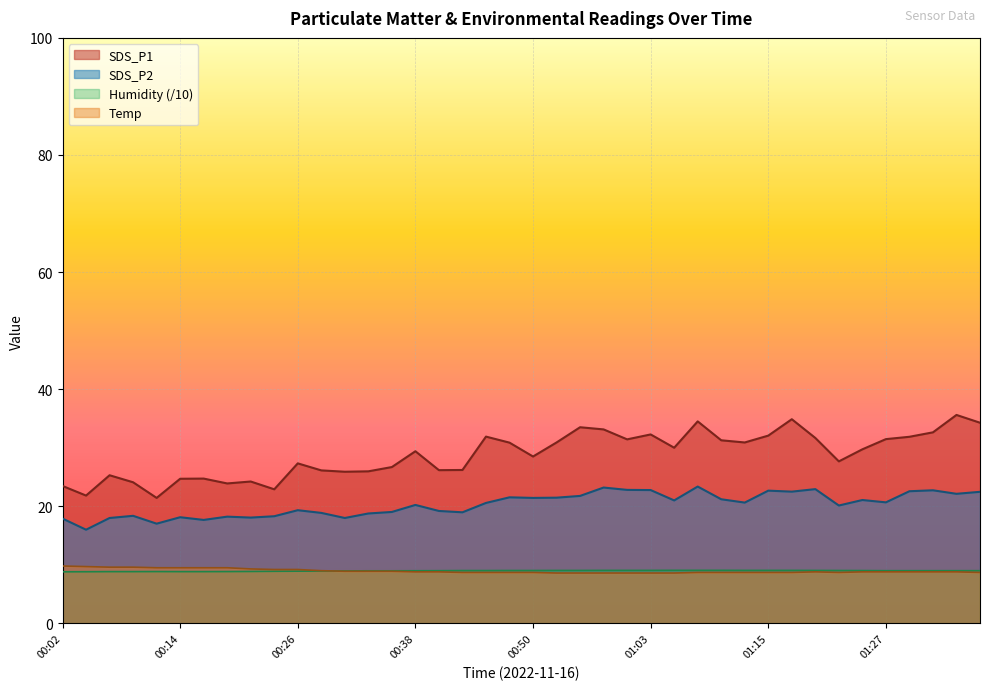

Which series has the largest total across all categories?

SDS_P1